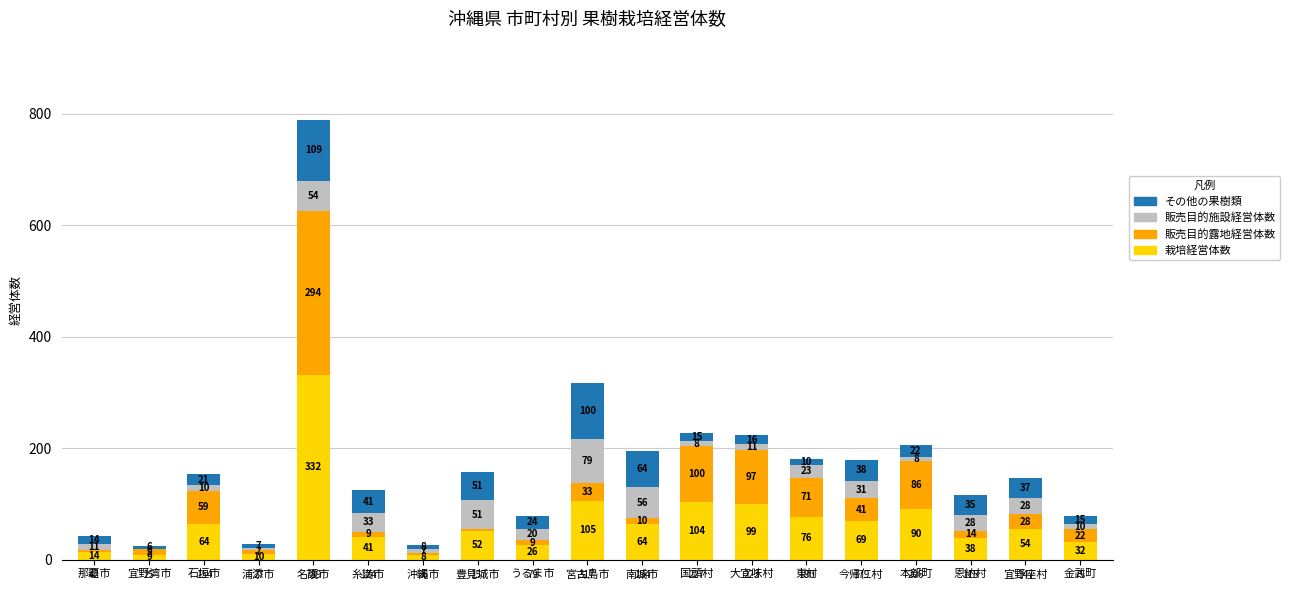

Is it true that 栽培経営体数 equals 182 at 宮古島市?

False